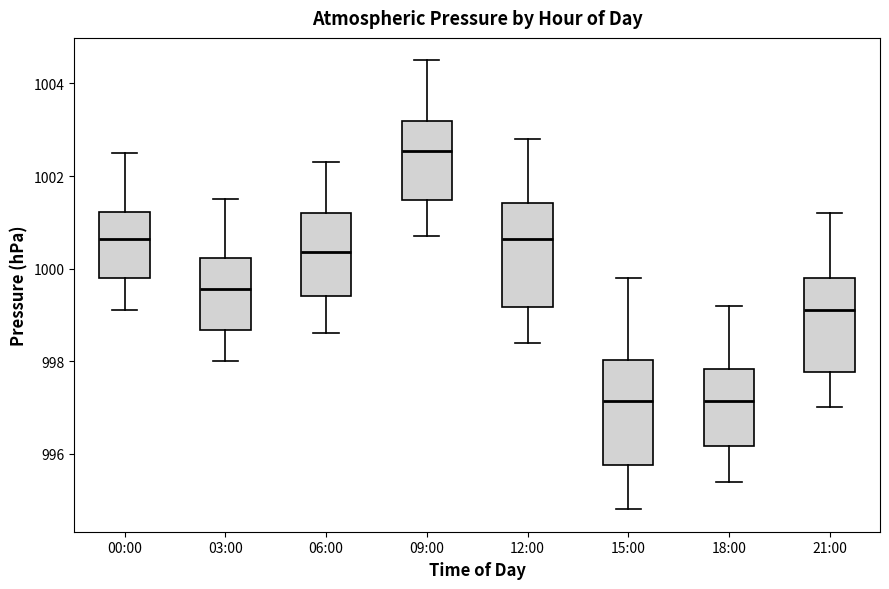

Reading left to right, read every box against the y-axis: the position of its median line, the range the box covers, and the ends of its whiskers. The values are not printed on the chart, so give them approximately, as read against the axis.

00:00: median 1000.6, box 999.8 to 1001.2, whiskers 999.2 to 1002.6
03:00: median 999.6, box 998.6 to 1000.2, whiskers 998.0 to 1001.6
06:00: median 1000.4, box 999.4 to 1001.2, whiskers 998.6 to 1002.4
09:00: median 1002.6, box 1001.4 to 1003.2, whiskers 1000.8 to 1004.6
12:00: median 1000.6, box 999.2 to 1001.4, whiskers 998.4 to 1002.8
15:00: median 997.2, box 995.8 to 998.0, whiskers 994.8 to 999.8
18:00: median 997.2, box 996.2 to 997.8, whiskers 995.4 to 999.2
21:00: median 999.2, box 997.8 to 999.8, whiskers 997.0 to 1001.2